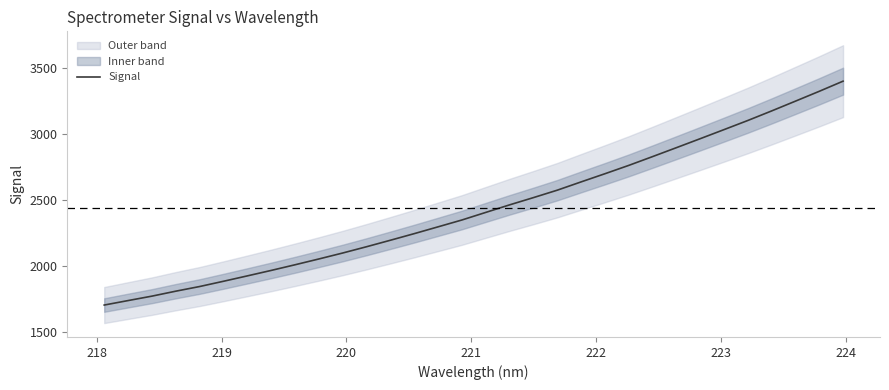

What is the highest value of the Signal series?

3401.8